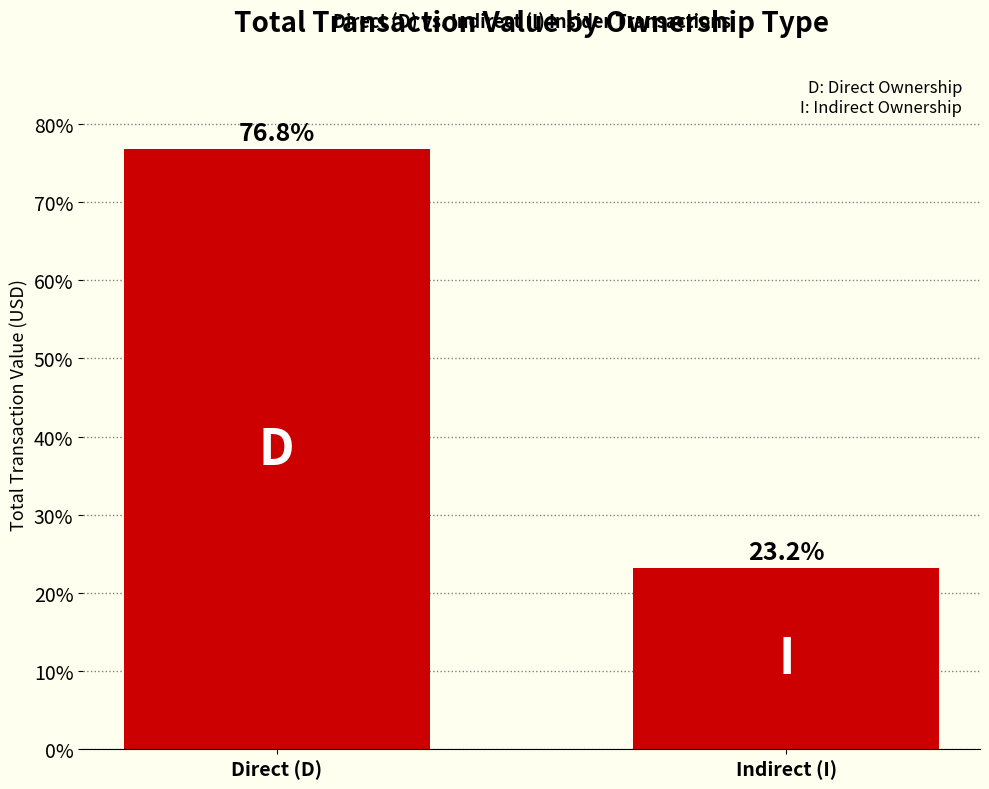

Where does the data first go above 76?

Direct (D)